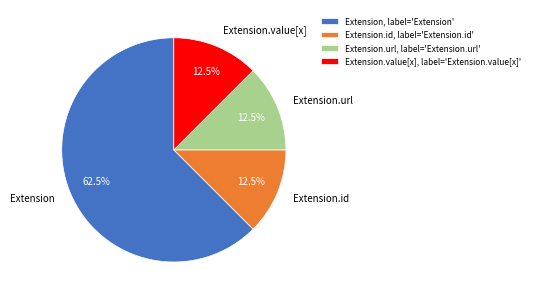

Is Extension.id the majority of the pie?

No